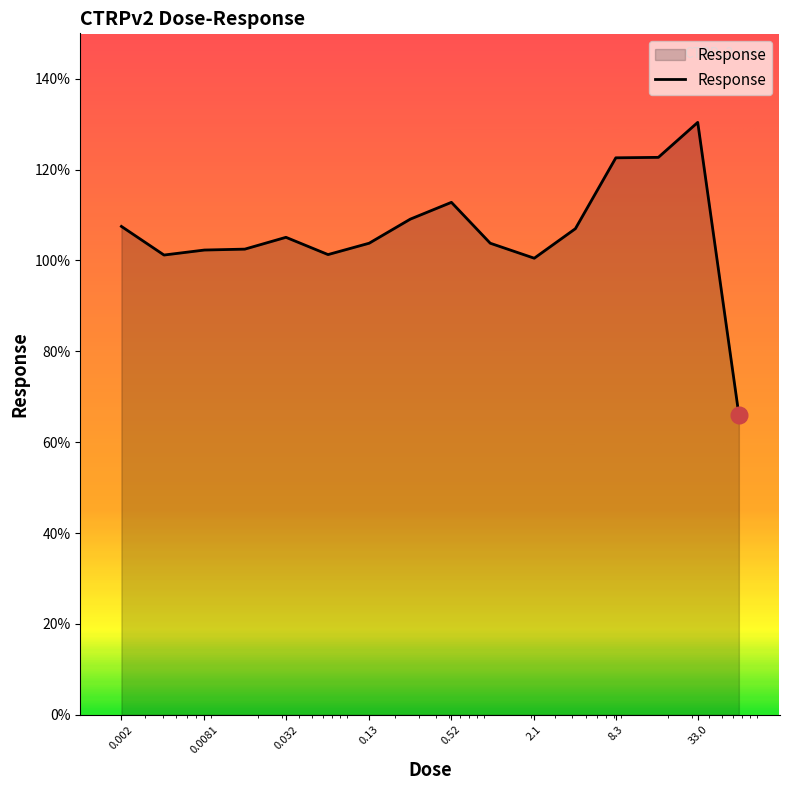

What is the minimum value shown in the chart?

66.1